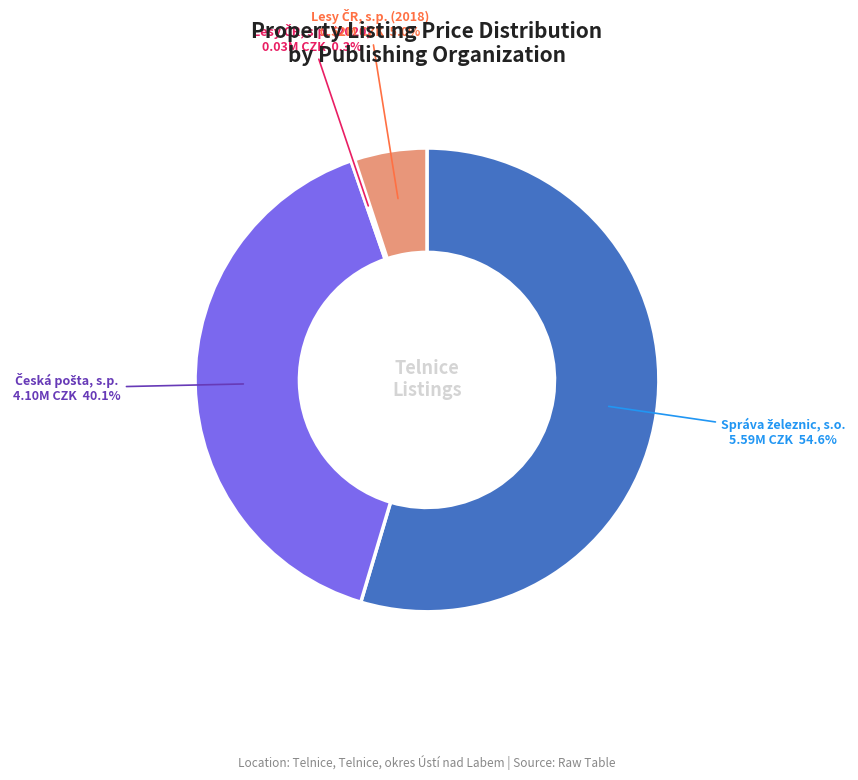

Does any single category account for the majority?

Yes